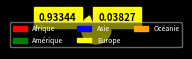

Between Océanie and Asie, which is larger?

Asie